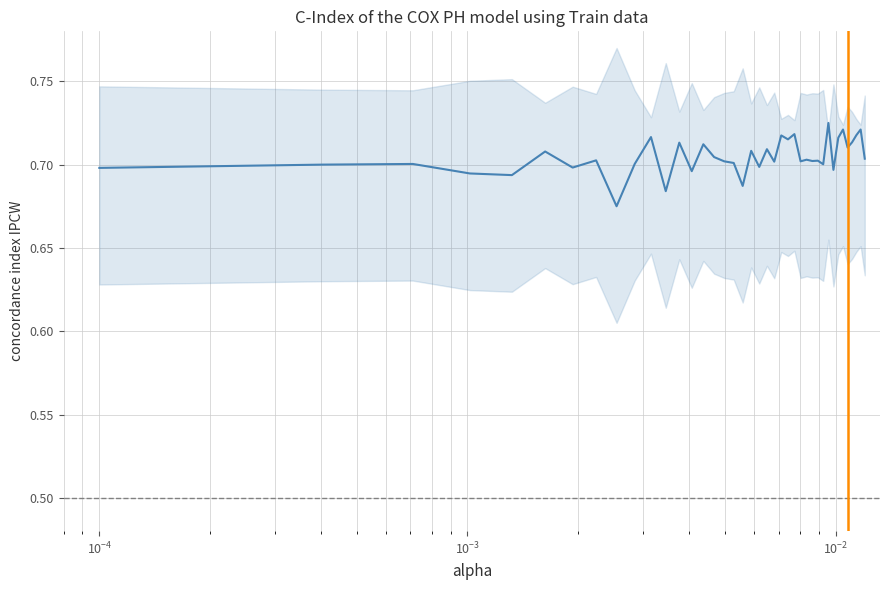

How many points are higher than both their immediate neighbors (excluding endpoints)?

15